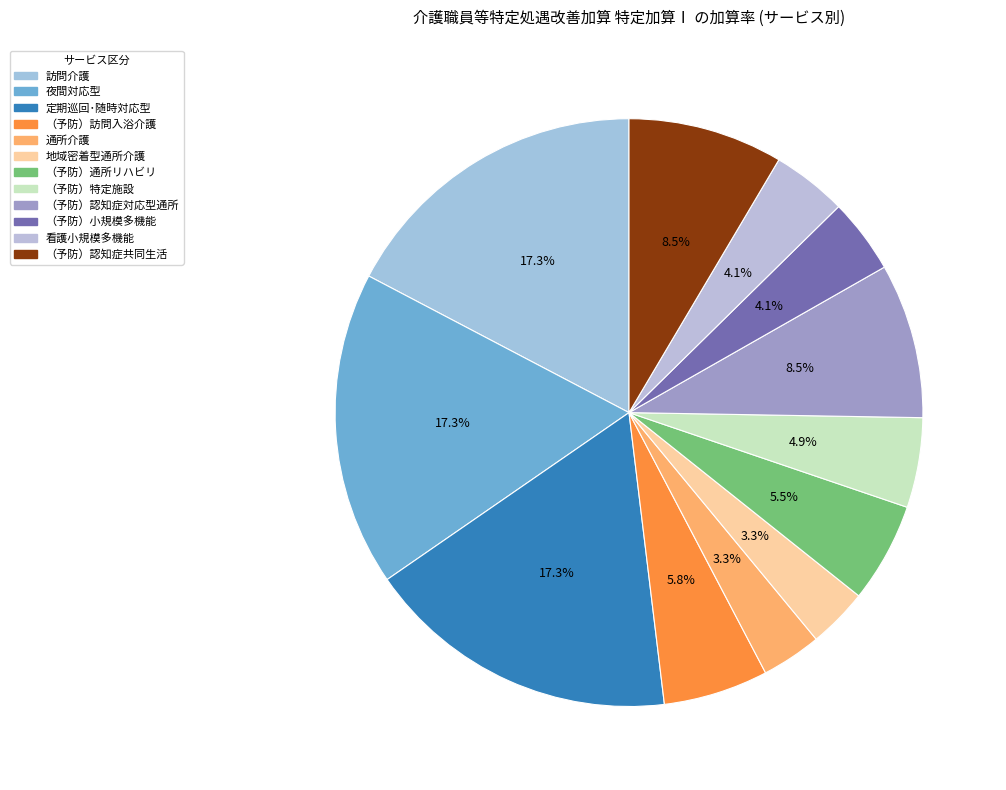

How many slices are in this pie chart?

12